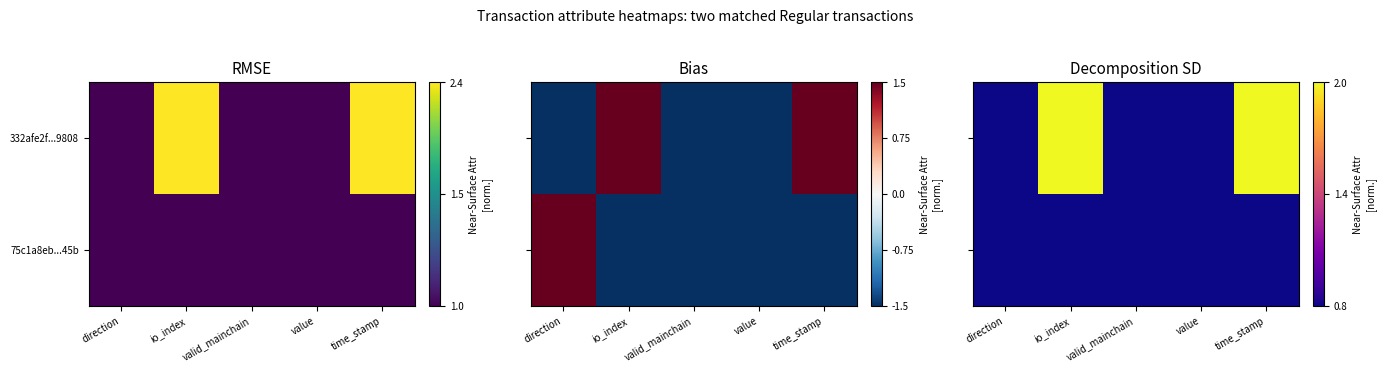

At which category is the sum across all series the highest?

io_index